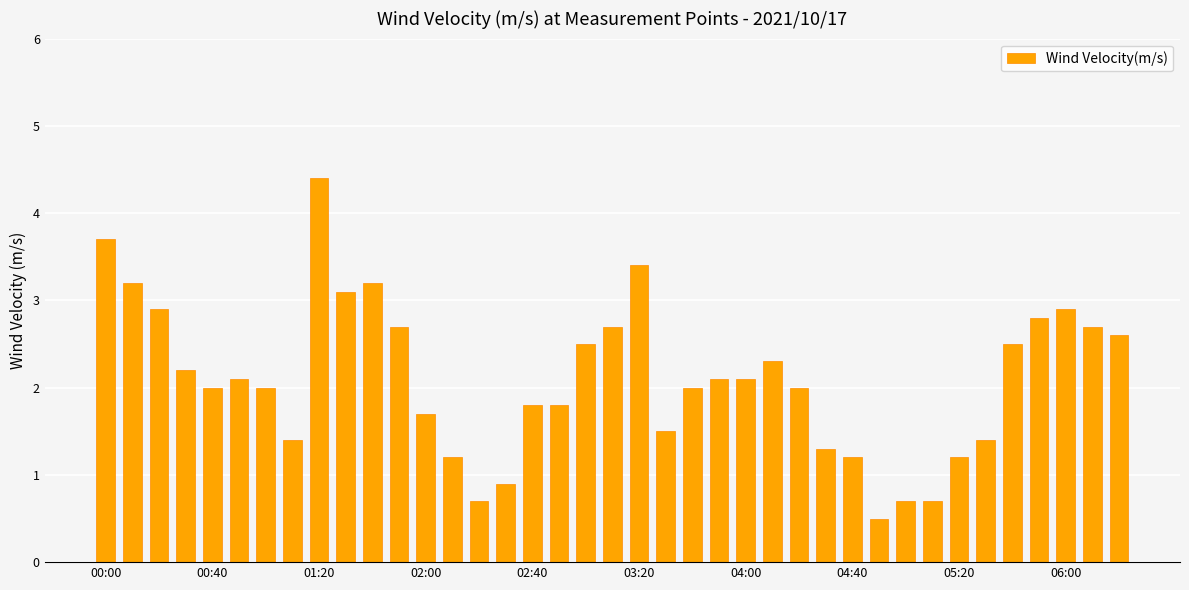

What is the value of the 35th bar from the left?

2.5